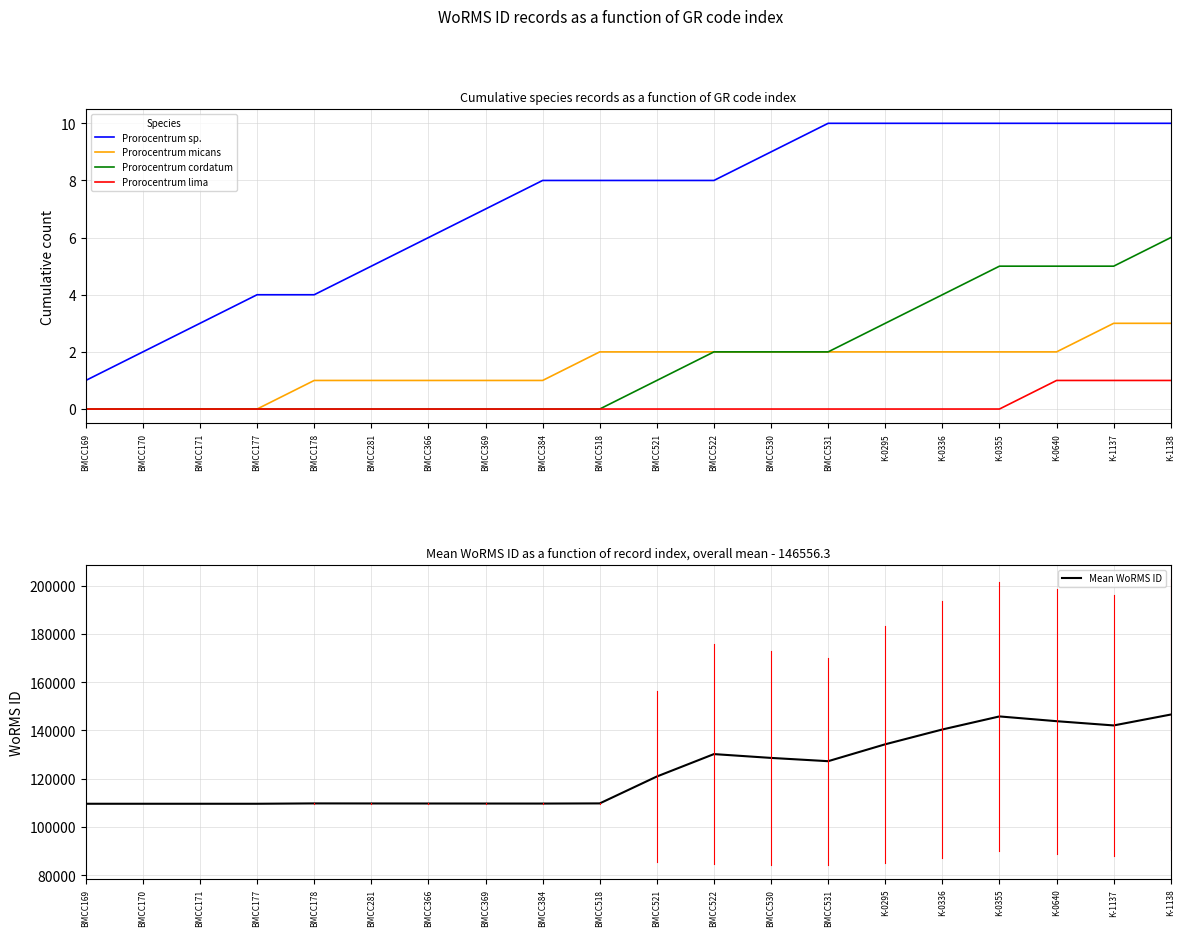

True or false: Prorocentrum cordatum has a value of 0.0 at BMCC178.

True